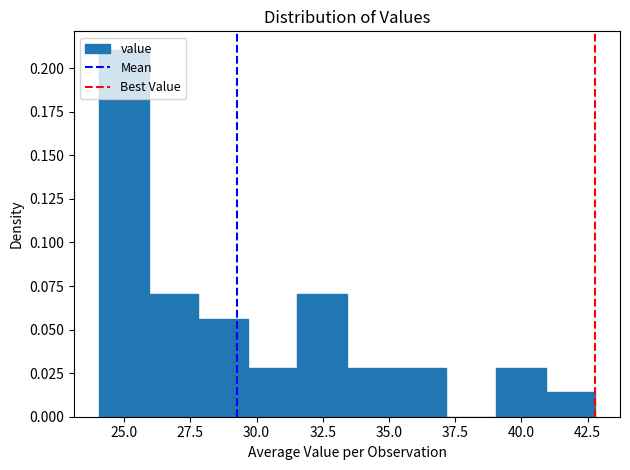

Read against the x-axis, roughly where is the centre of the tallest bar?

25.0